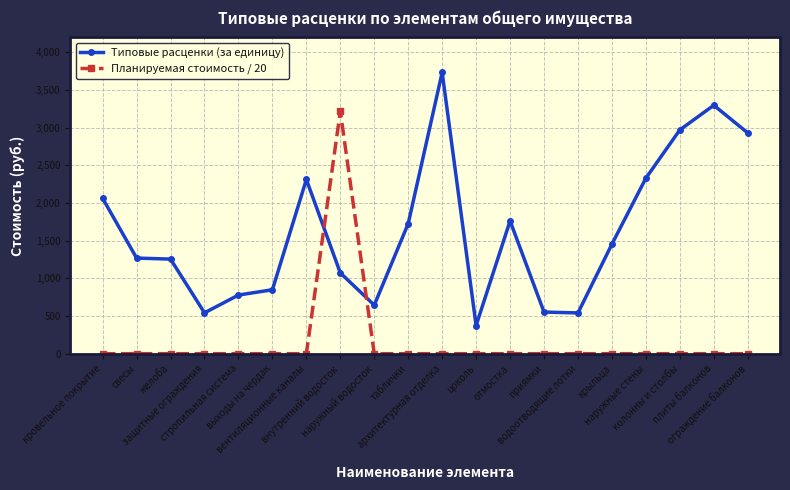

After their last crossing, which series has the higher values: Типовые расценки (за единицу) or Планируемая стоимость / 20?

Типовые расценки (за единицу)